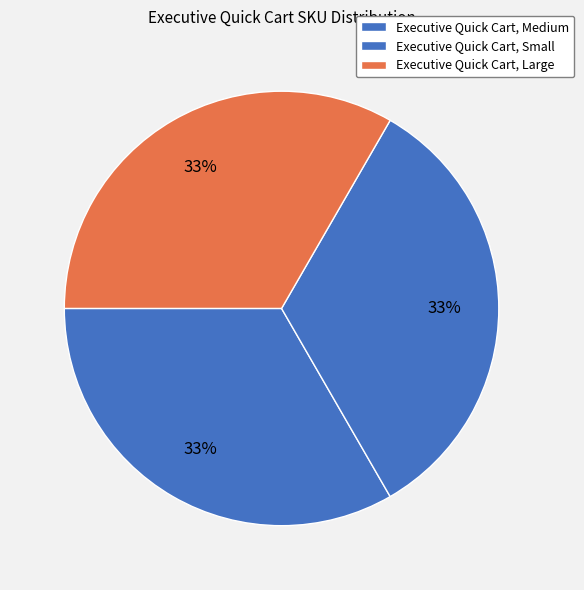

Does Executive Quick Cart, Medium account for over 50% of the chart?

No